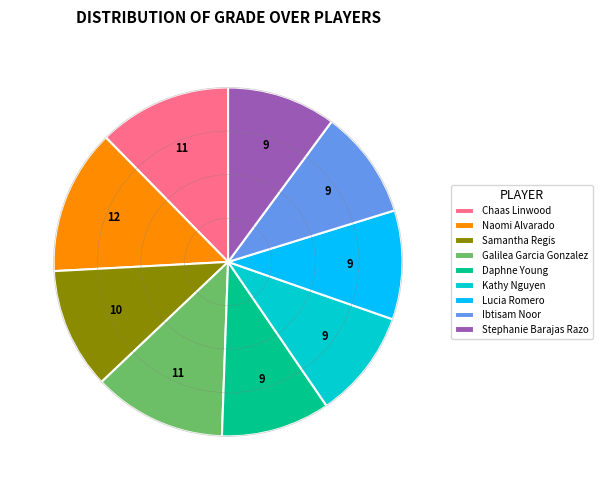

The Ibtisam Noor slice represents 10% of the pie. True or false?

True